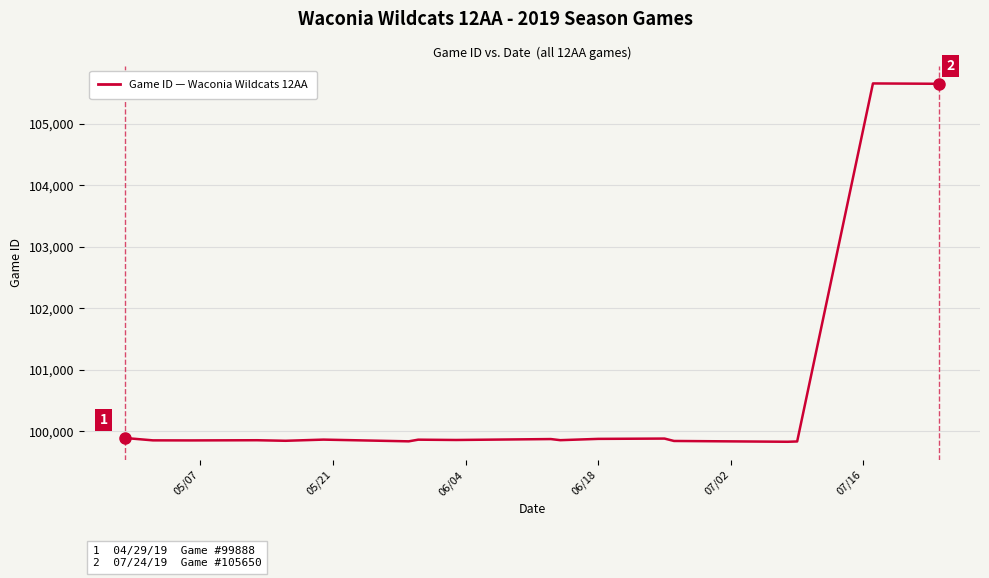

What is the maximum value shown in the chart?

105656